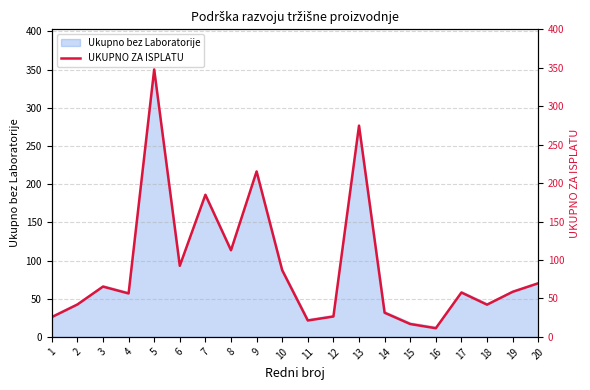

At which category does the data reach its first local valley?

4